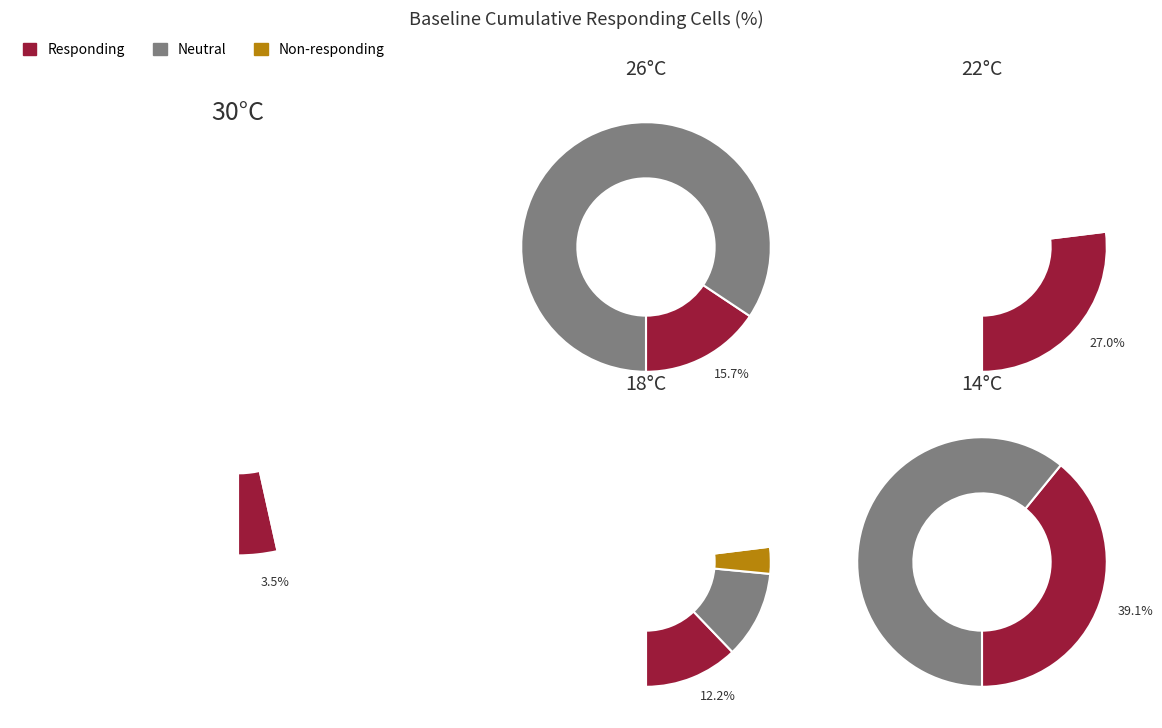

To the nearest percent, what percentage of the pie is 14°C?

14%